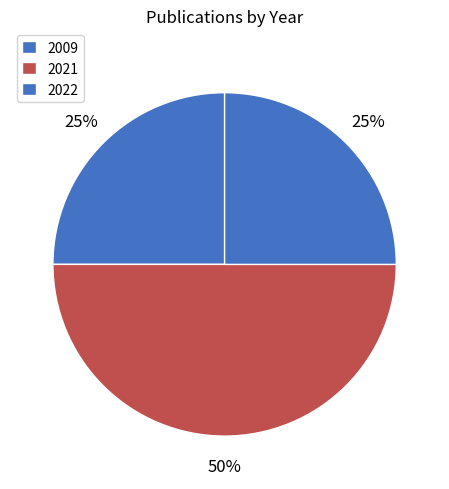

What is the ratio of the value at 2022 to the value at 2021?

0.5